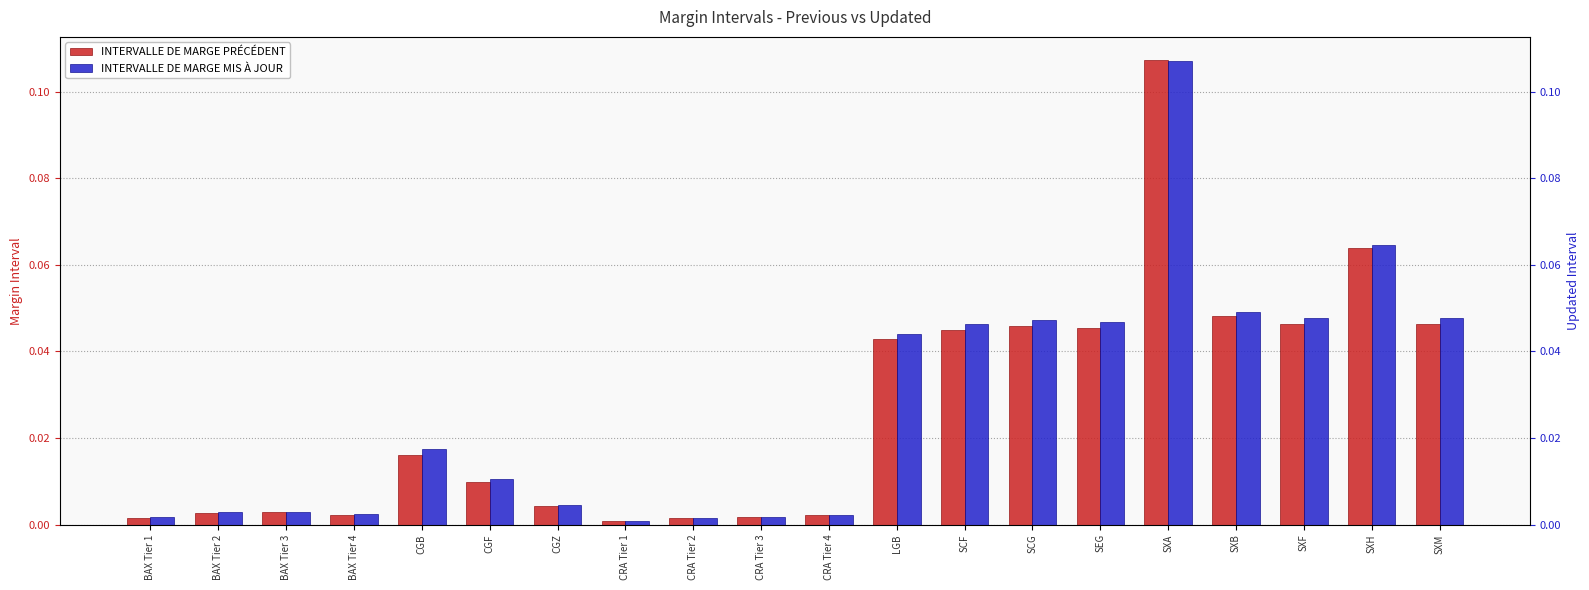

List the series in order of their overall mean, highest first.

INTERVALLE DE MARGE MIS À JOUR, INTERVALLE DE MARGE PRÉCÉDENT